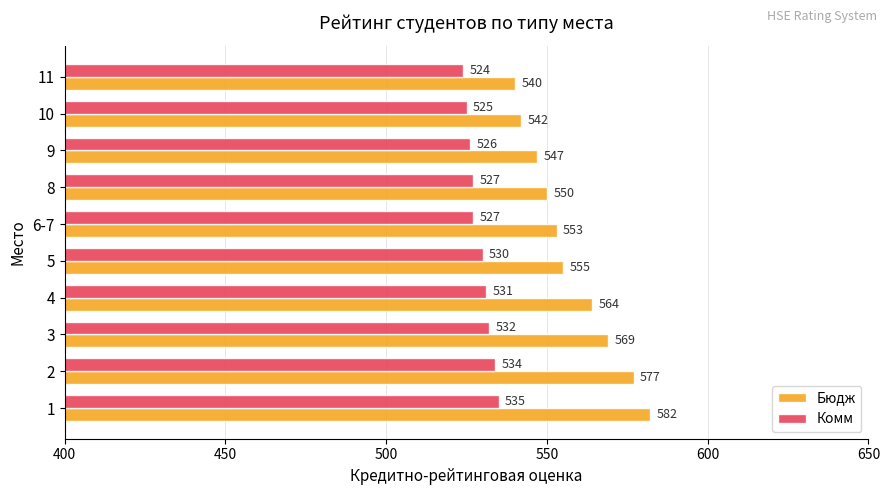

What are all the series names shown in the legend?

Бюдж, Комм